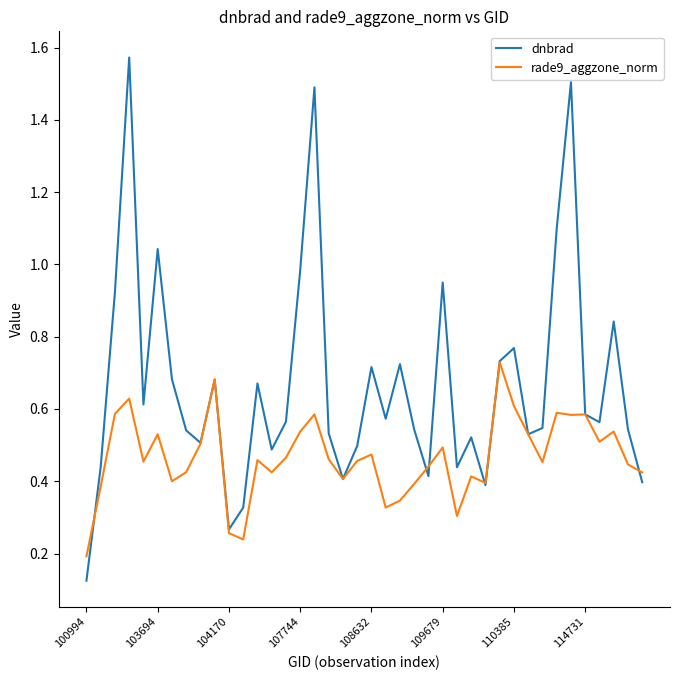

Which series has the largest total across all categories?

dnbrad